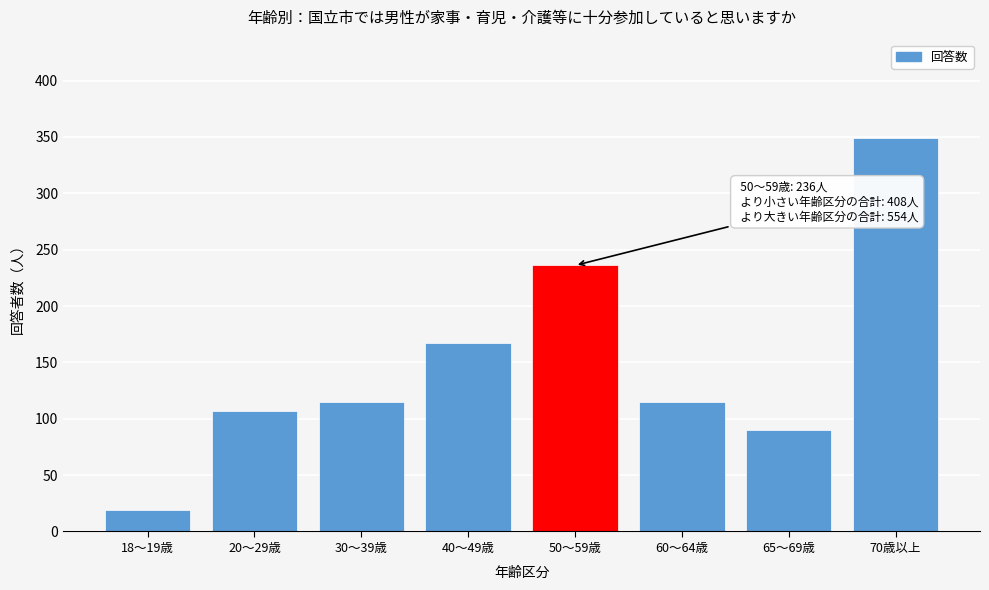

Reading left to right, transcribe all the data shown in this chart.

19	107	115	167	236	115	90	349